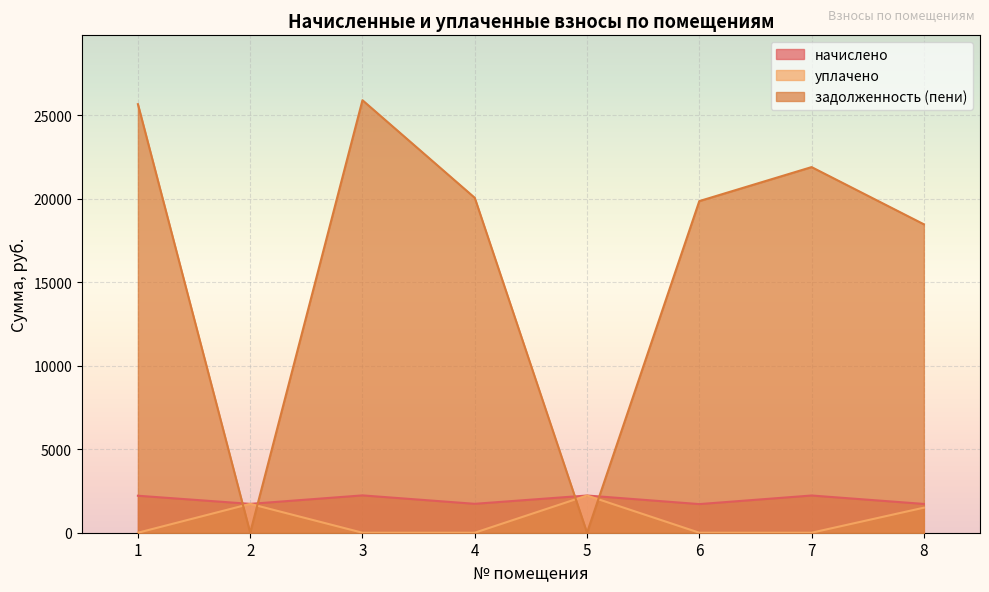

Count the number of data series in this chart.

3